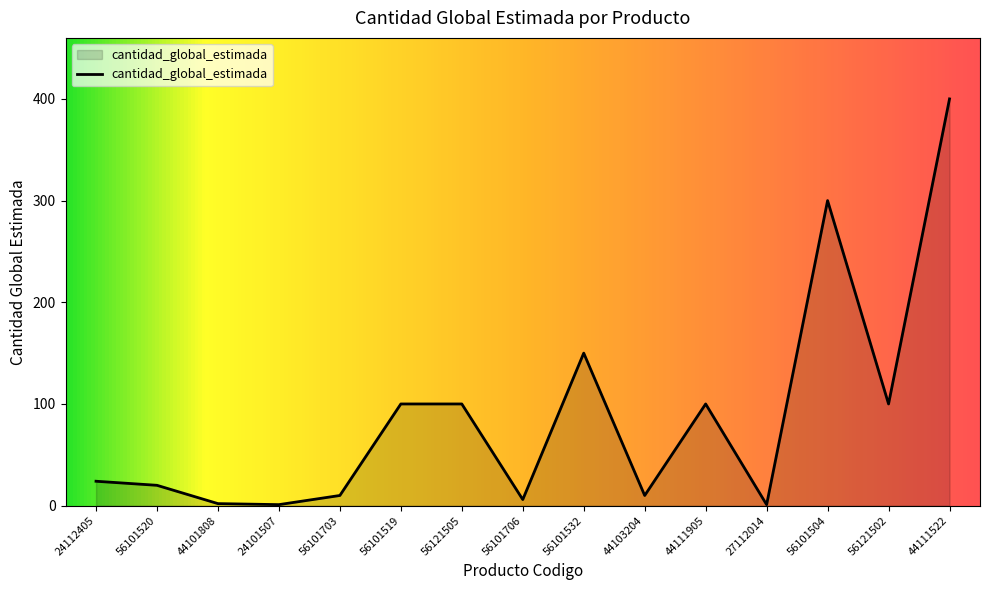

Approximately how many times larger is the value at 56121502 compared to 56101703?

10.0